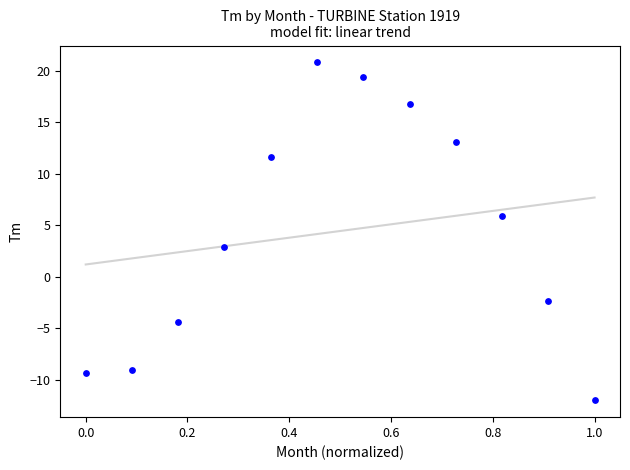

What is the average X value?

0.5